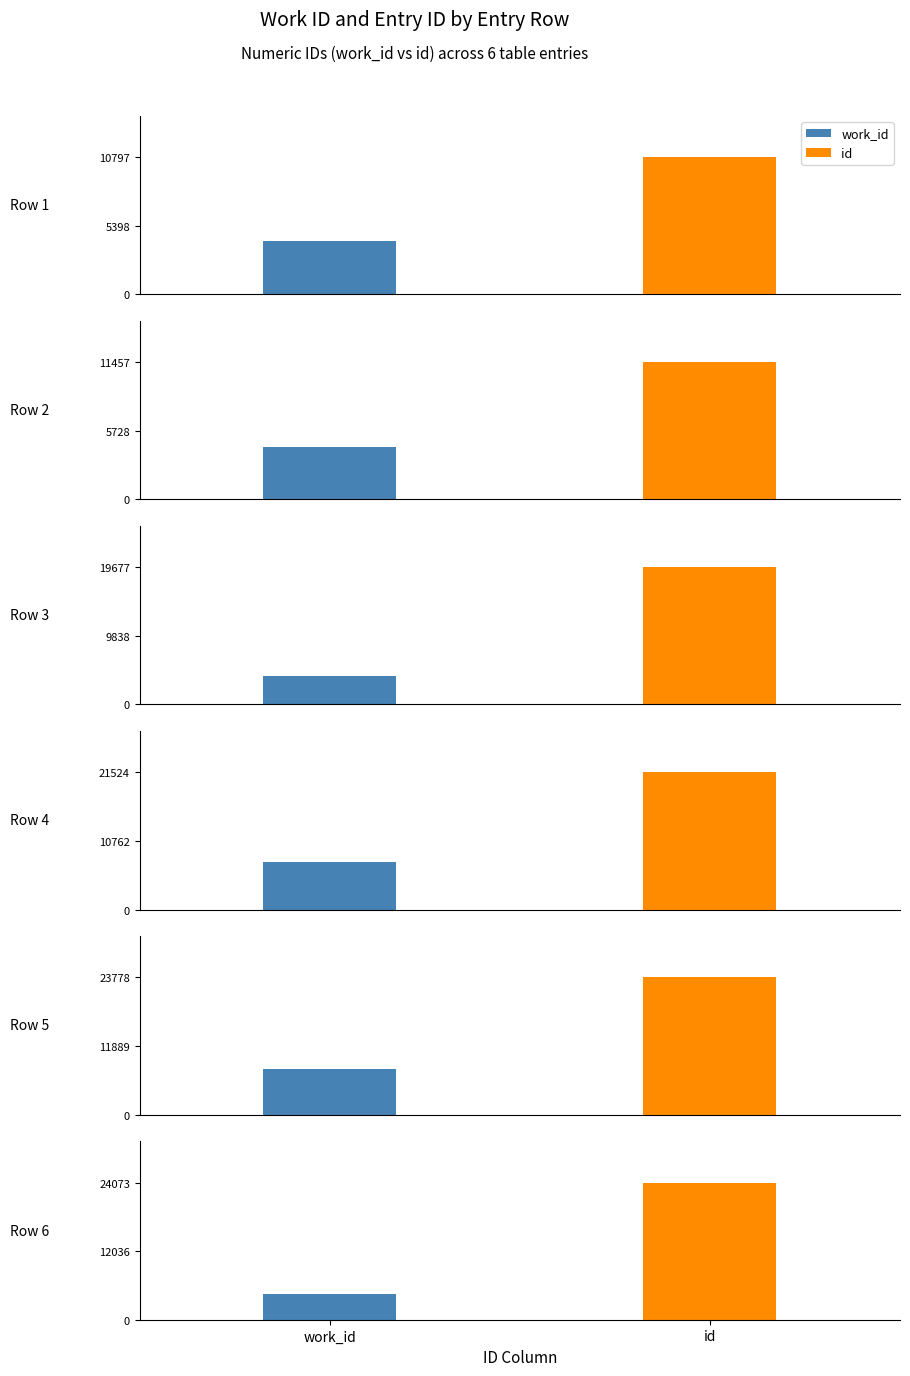

What is the highest value of the id series?

24073